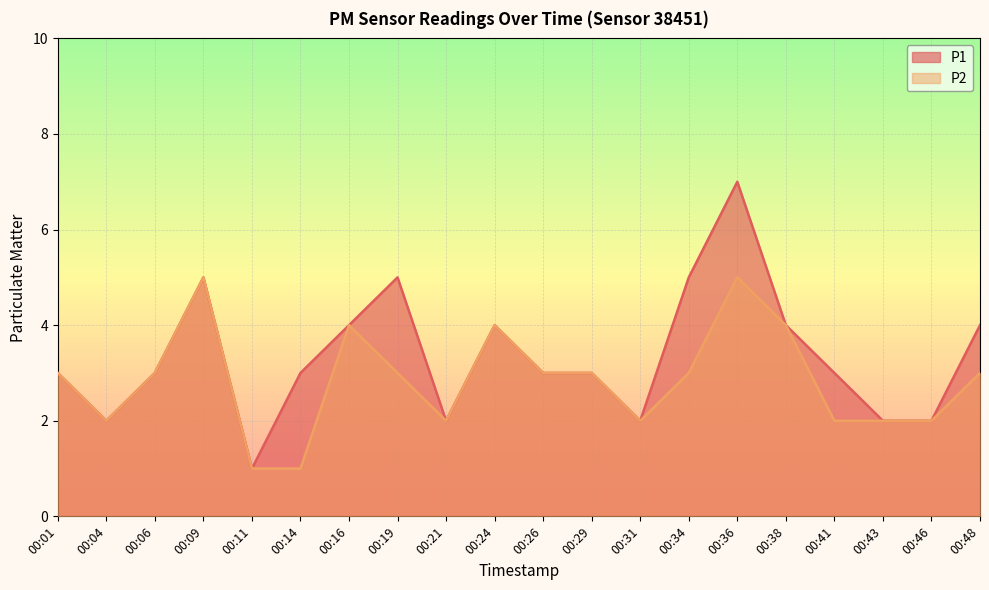

True or false: P2 and P1 cross at least once.

False